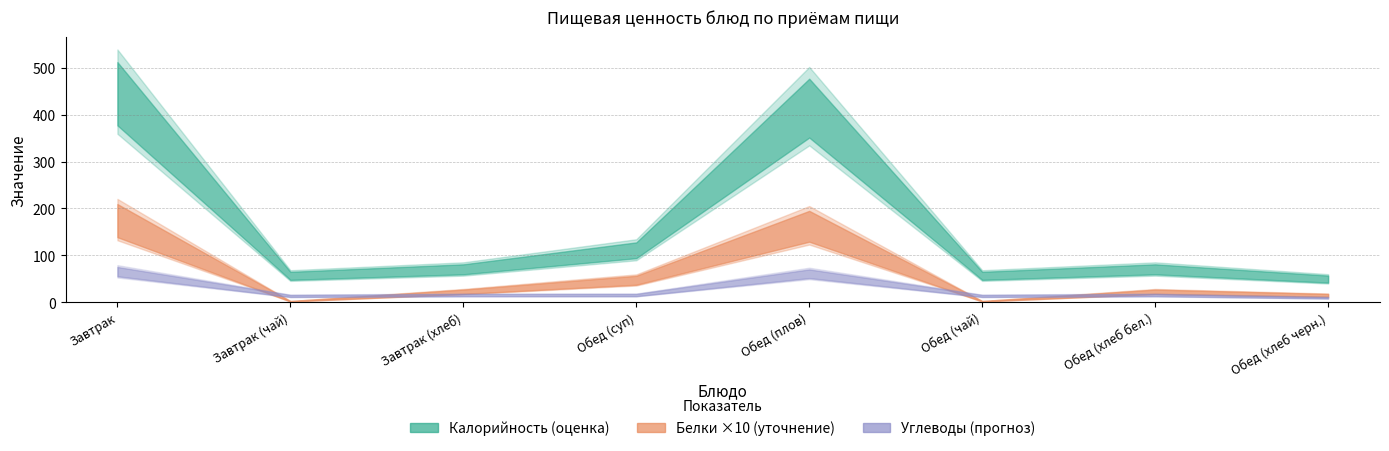

At which label does Белки first exceed 2?

Завтрак